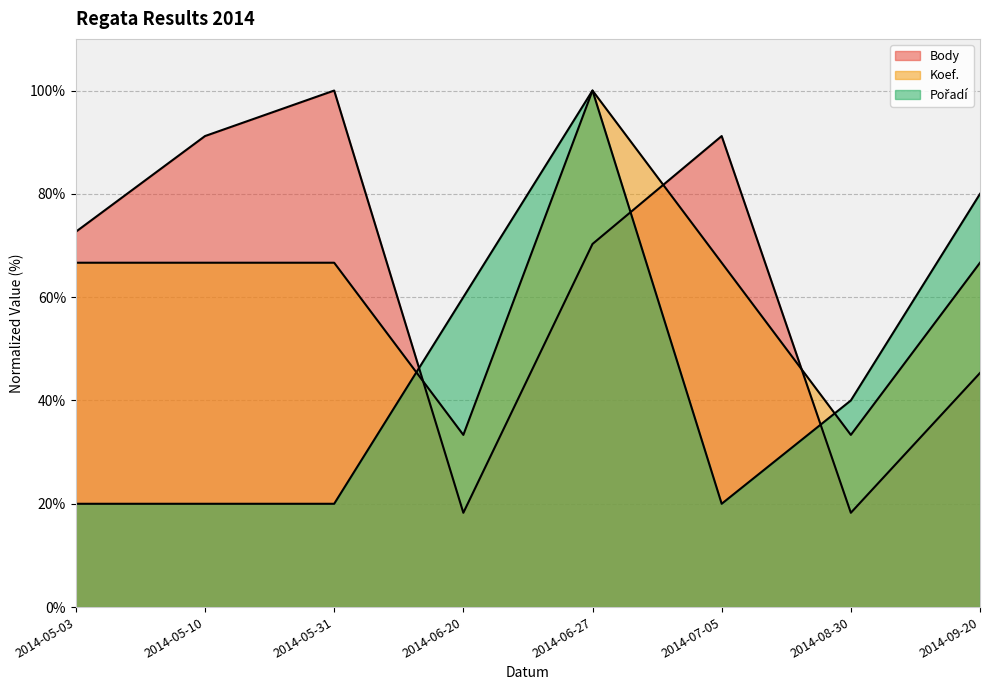

How many intersections are there between Pořadí and Body?

3